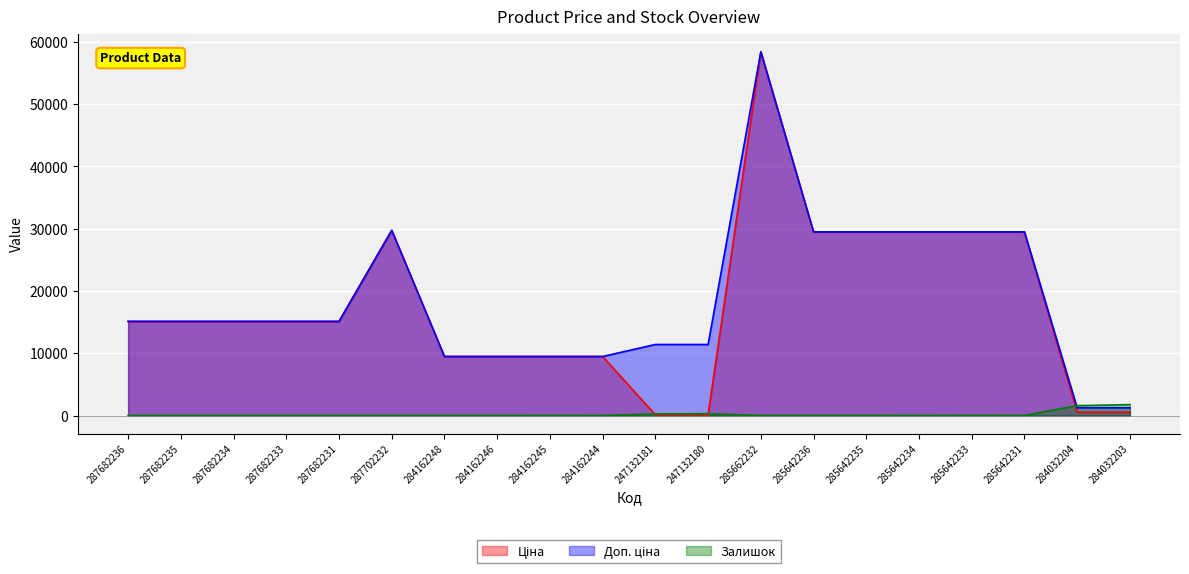

At 285642234, list the series in order from largest to smallest.

Ціна, Доп. ціна, Залишок